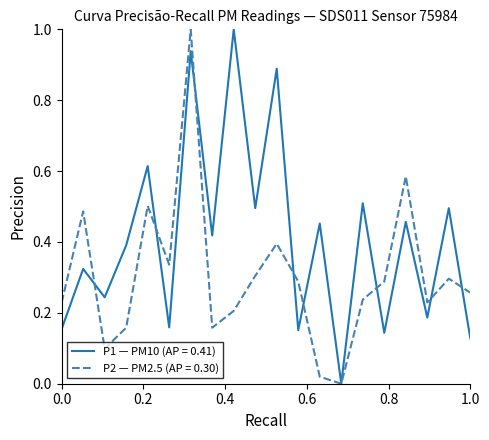

What is the highest value of the P1 — PM10 (AP = 0.41) series?

1.0